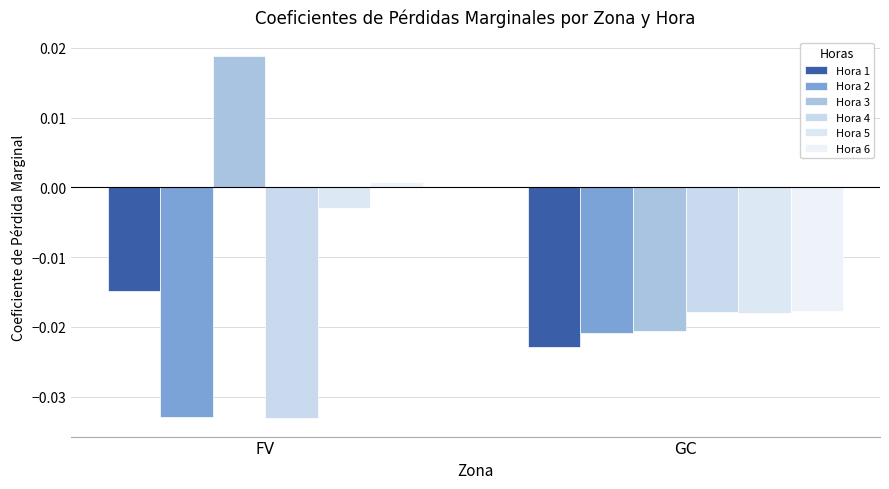

At which label does Hora 4 reach its minimum?

FV